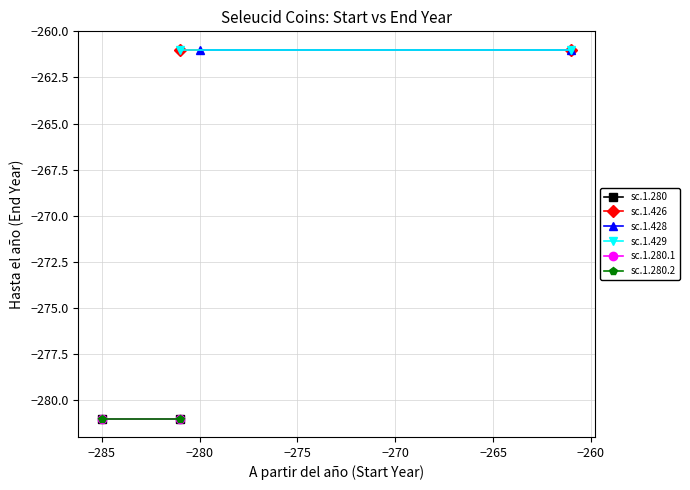

List the series in order of their peak value, highest first.

sc.1.426, sc.1.428, sc.1.429, sc.1.280, sc.1.280.1, sc.1.280.2